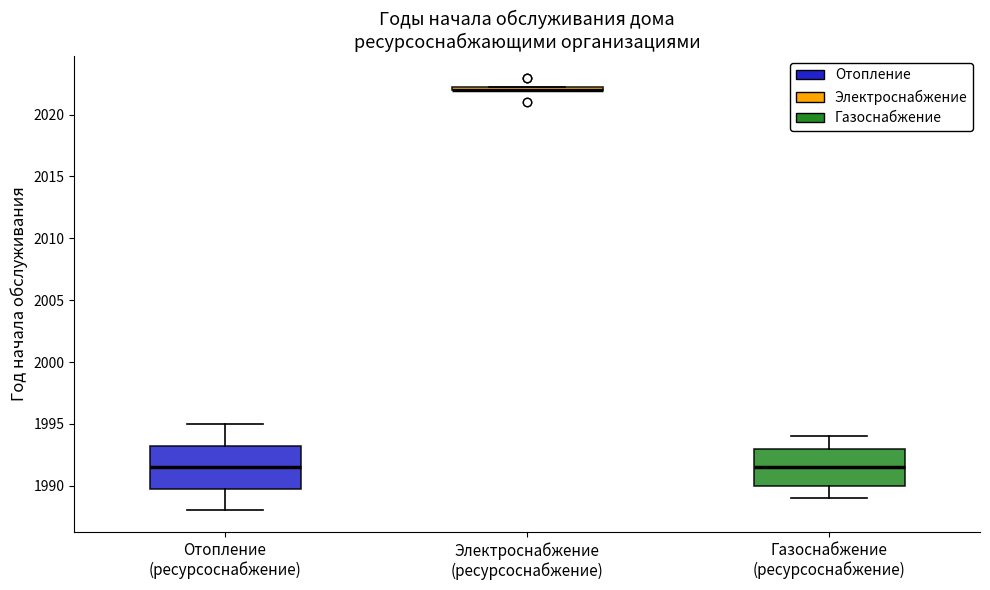

Which box is the tallest, from its lower edge to its upper edge?

Отопление (ресурсоснабжение)